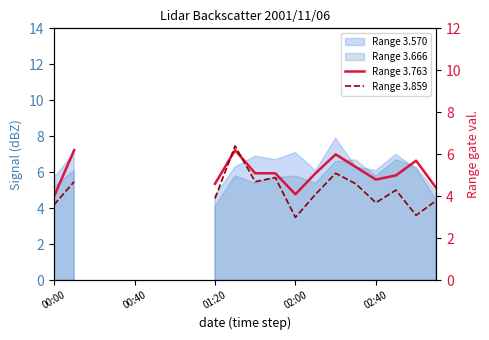

Read the Range 3.859 value at 15.

4.6